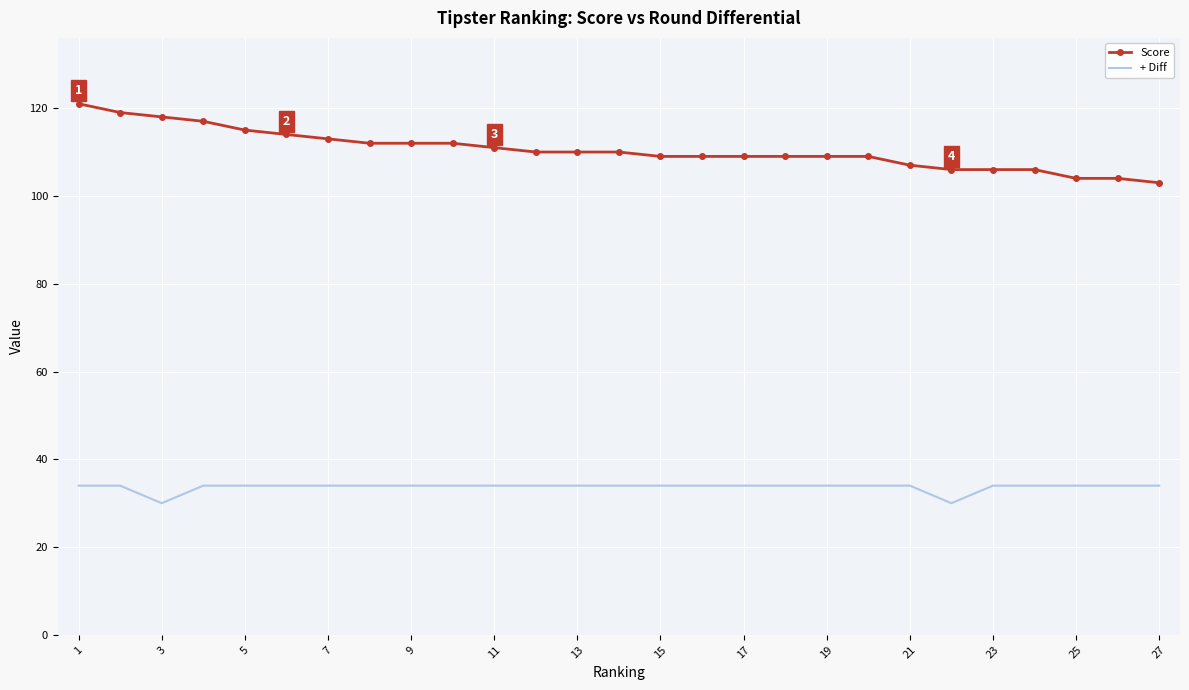

What is the minimum value for + Diff?

30